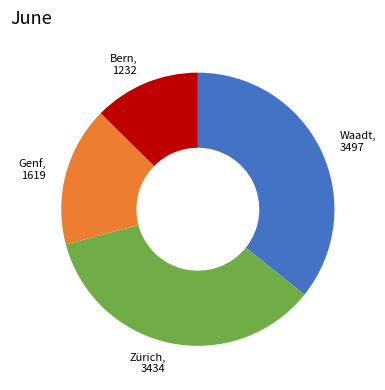

Does any single category account for the majority?

No